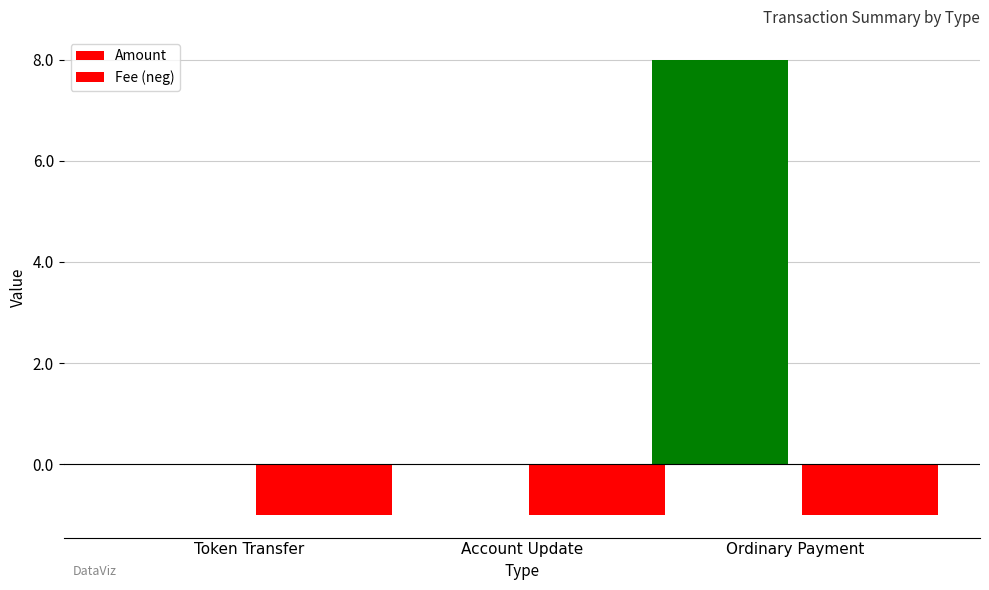

What is the sum of all Fee (neg) values?

-3